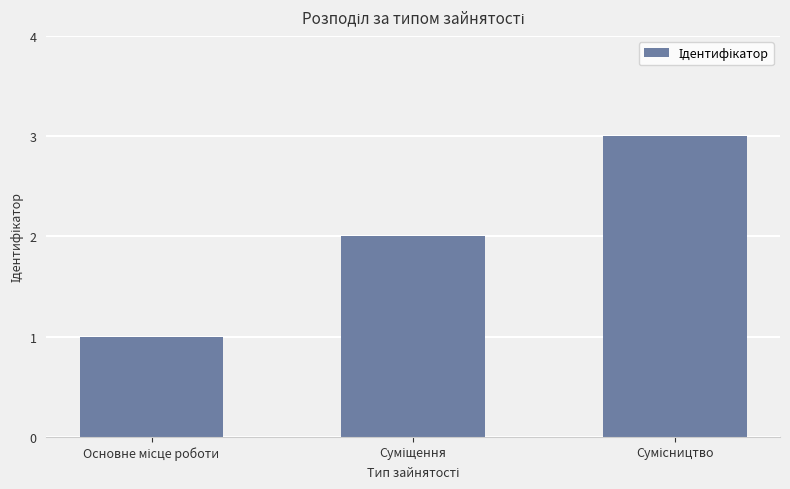

What is the greatest value displayed?

3